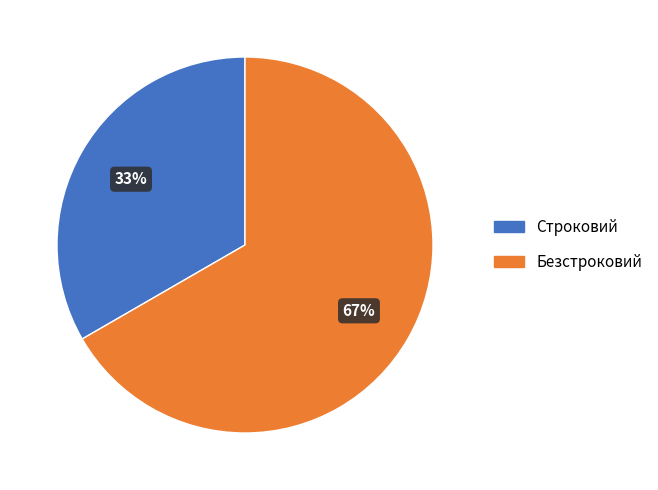

What percentage is the Строковий slice, to the nearest percent?

33%